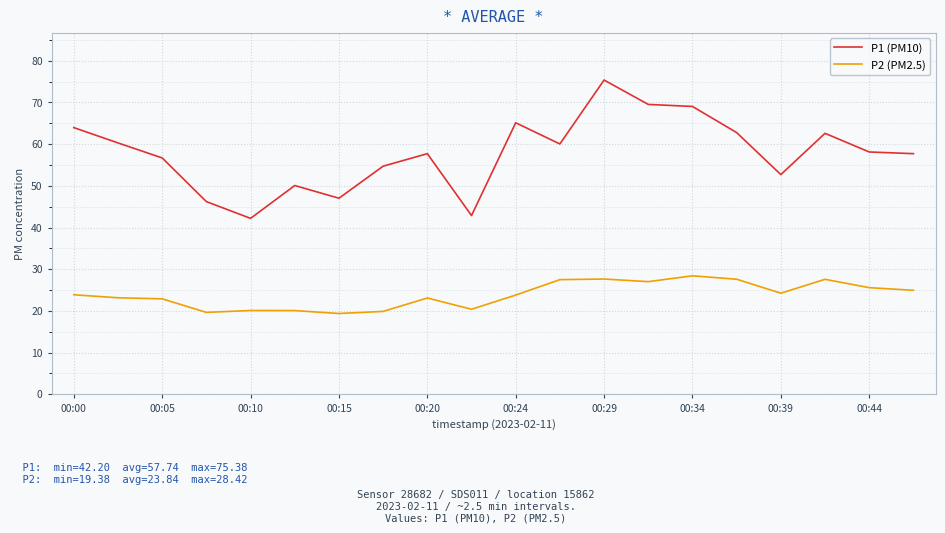

Which series has the largest total across all categories?

P1 (PM10)